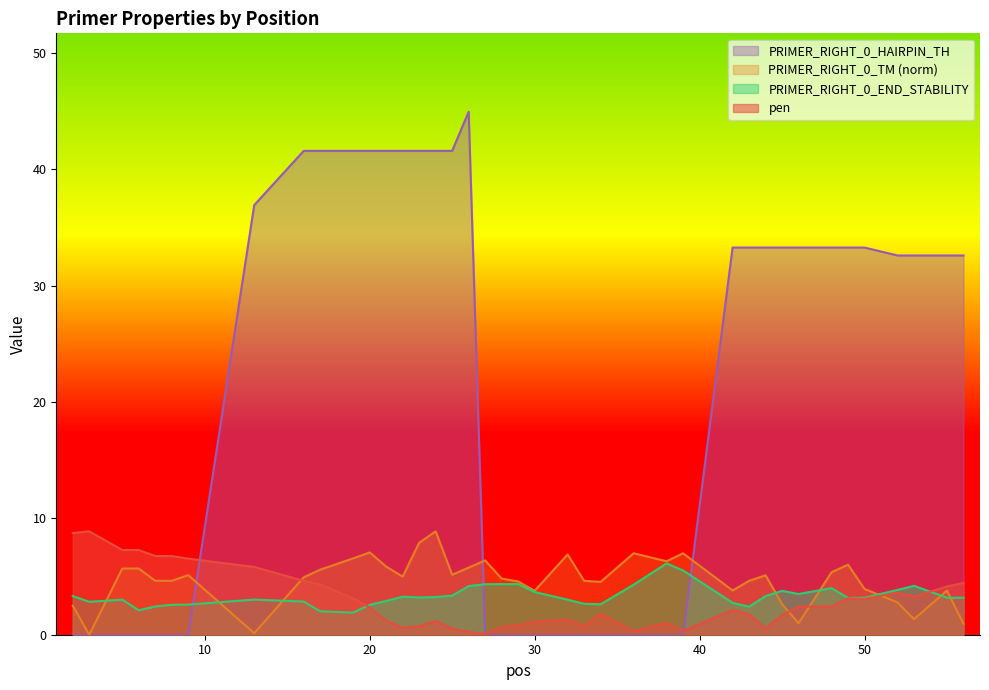

Count the number of categories in the chart.

40